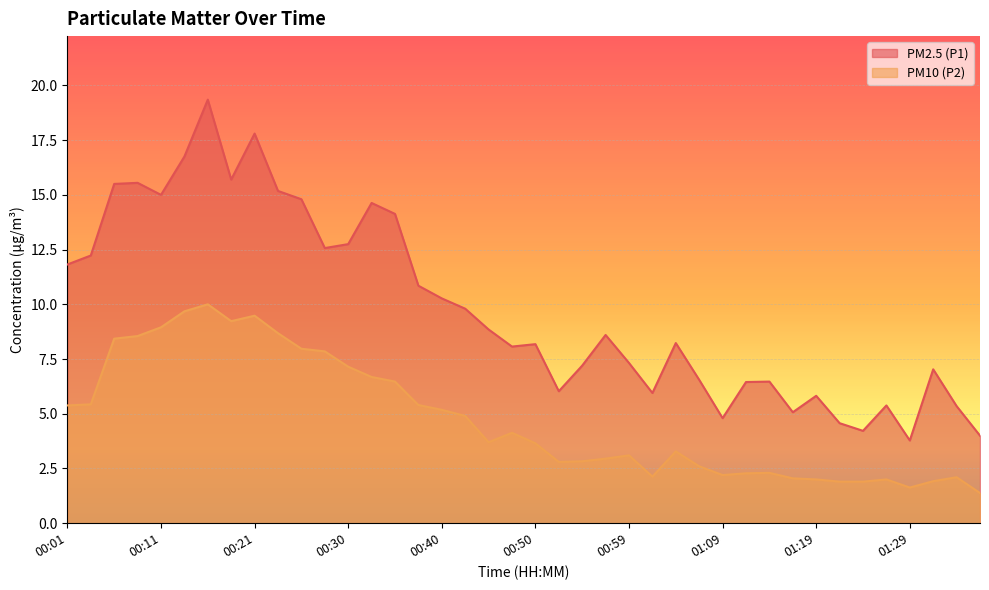

Reading left to right, what are all the values shown in this chart?

PM2.5 (P1): 11.8	12.2	15.5	15.6	15.0	16.8	19.4	15.7	17.8	15.2	14.8	12.6	12.8	14.6	14.1	10.8	10.3	9.8	8.8	8.1	8.2	6.0	7.2	8.6	7.3	6.0	8.2	6.5	4.8	6.5	6.5	5.1	5.8	4.6	4.2	5.4	3.8	7.0	5.3	4.0
PM10 (P2): 5.4	5.4	8.4	8.6	8.9	9.7	10.0	9.2	9.5	8.7	8.0	7.8	7.2	6.7	6.5	5.4	5.2	4.9	3.7	4.1	3.6	2.8	2.8	3.0	3.1	2.1	3.3	2.6	2.2	2.3	2.3	2.0	2.0	1.9	1.9	2.0	1.6	1.9	2.1	1.4